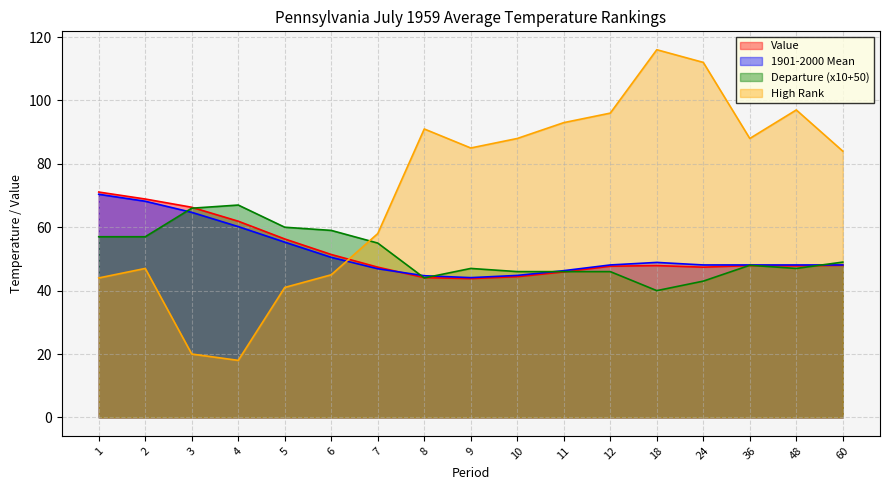

Is it true that Value equals 79.9 at 48?

False